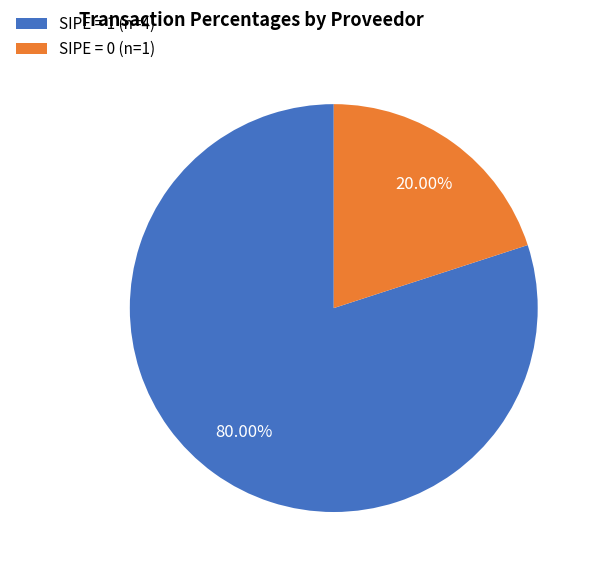

Is there any slice that represents more than half of the pie?

Yes